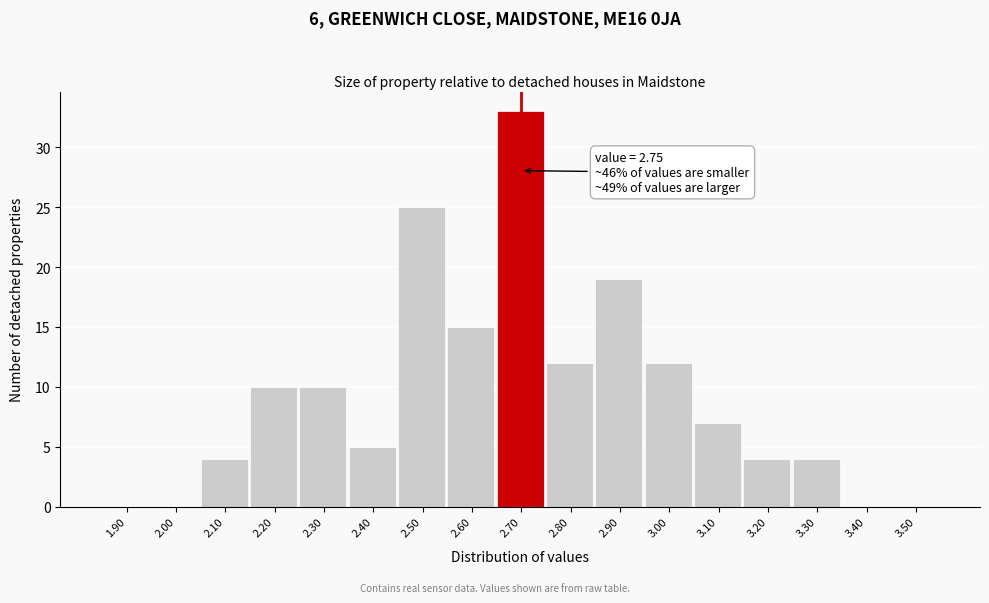

Reading left to right, list all the values displayed in this chart.

1.90=0	2.00=0	2.10=4	2.20=10	2.30=10	2.40=5	2.50=25	2.60=15	2.70=33	2.80=12	2.90=19	3.00=12	3.10=7	3.20=4	3.30=4	3.40=0	3.50=0